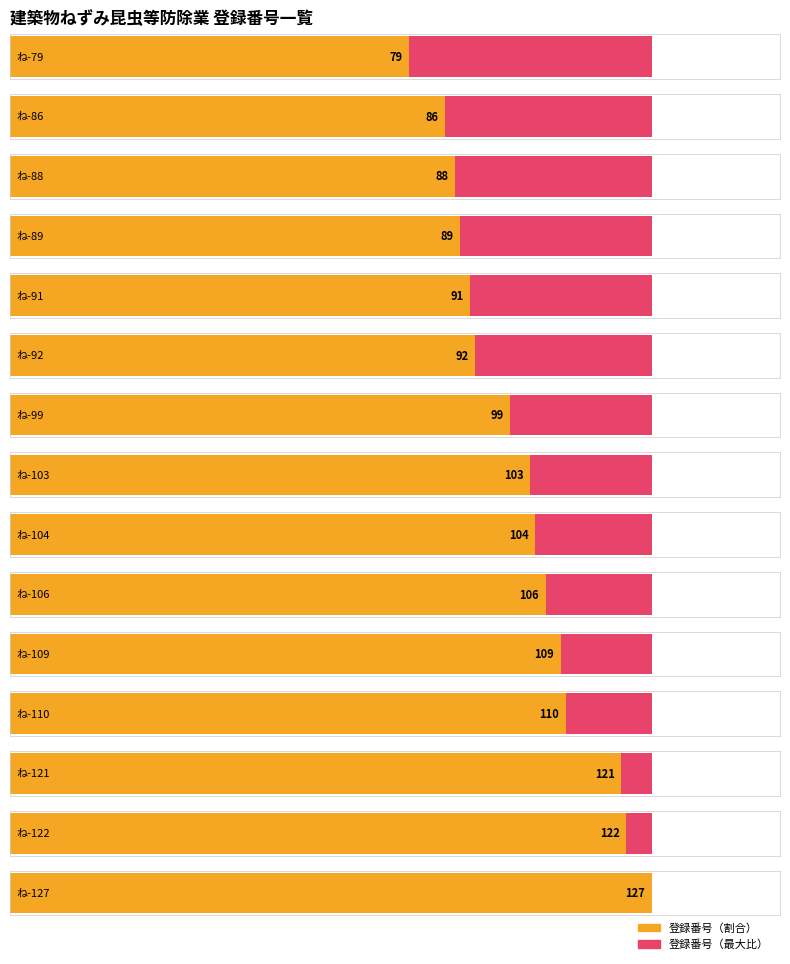

What is the difference between the maximum and minimum values?

48